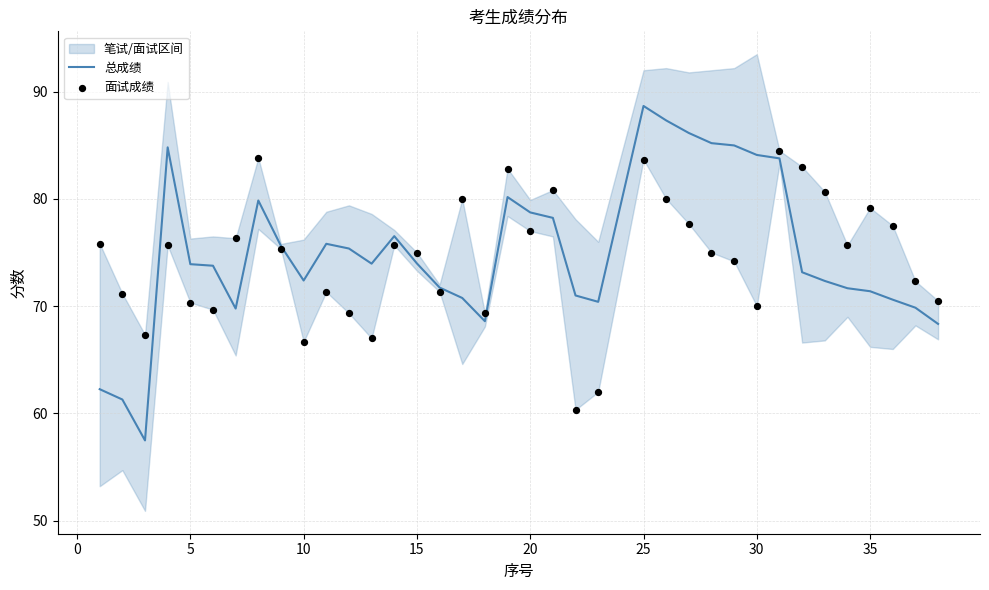

Which series contains the lowest Y value?

总成绩